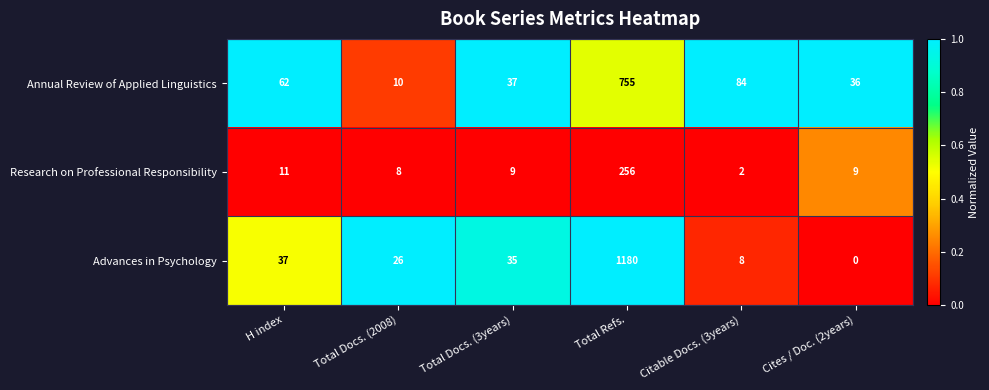

Which series has the widest spread of values?

Advances in Psychology